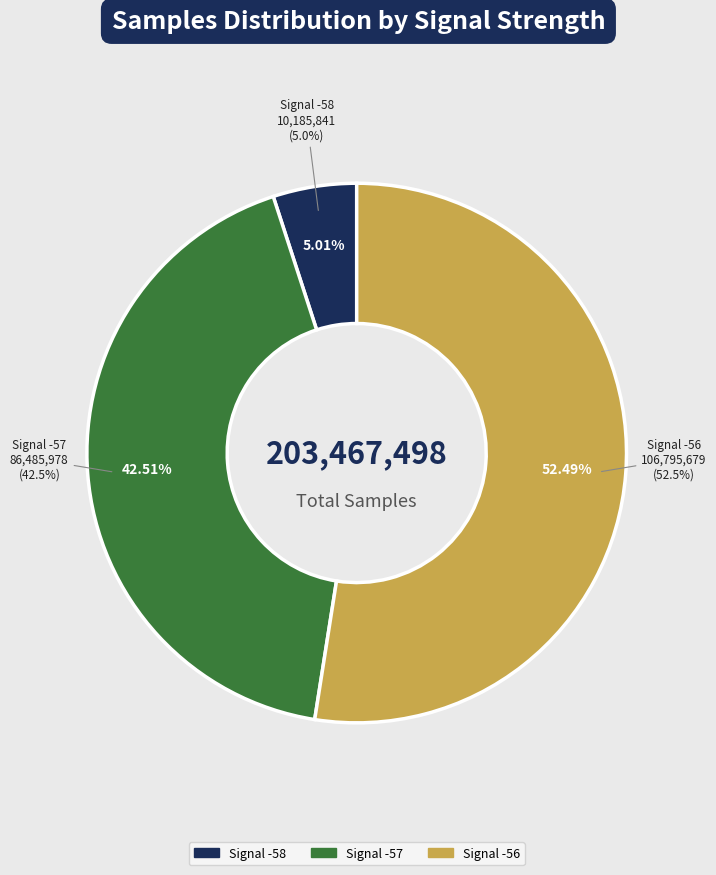

Is -57 the majority of the pie?

No